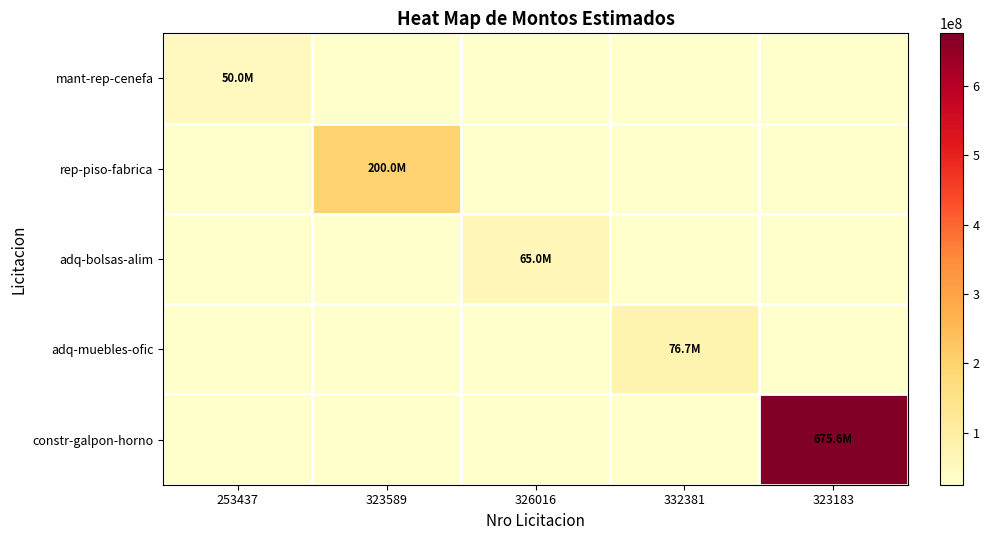

What is the greatest value displayed?

675603829